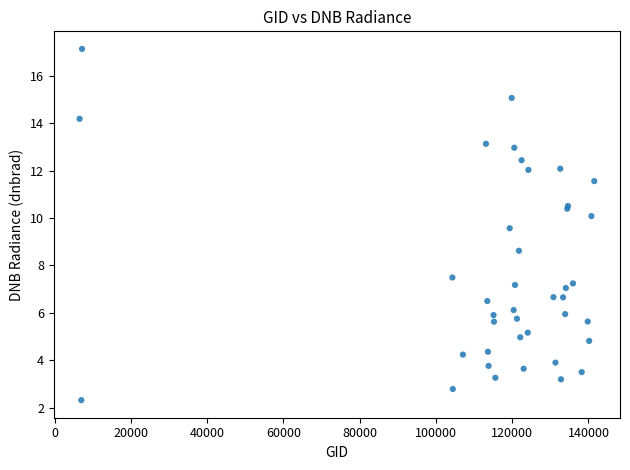

What Y value in the scatter plot is closest to 9?

8.6